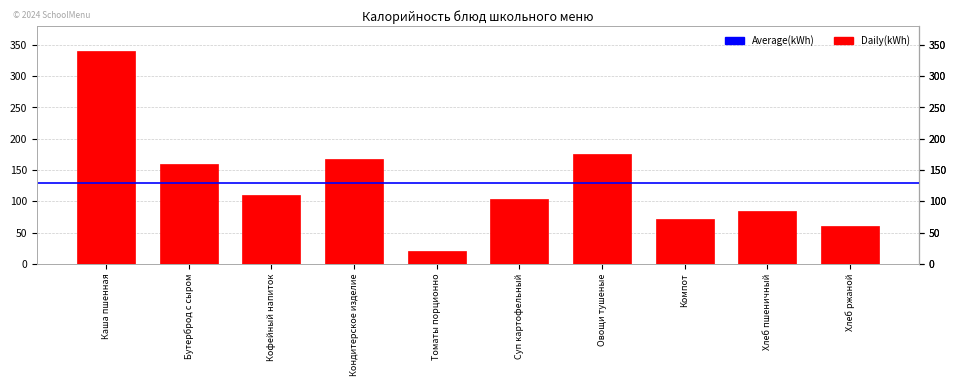

Reading left to right, extract all data points from this chart.

Каша пшенная=341	Бутерброд с сыром=160	Кофейный напиток=110	Кондитерское изделие=167	Томаты порционно=21	Суп картофельный=104	Овощи тушеные=176	Компот=72	Хлеб пшеничный=85	Хлеб ржаной=61